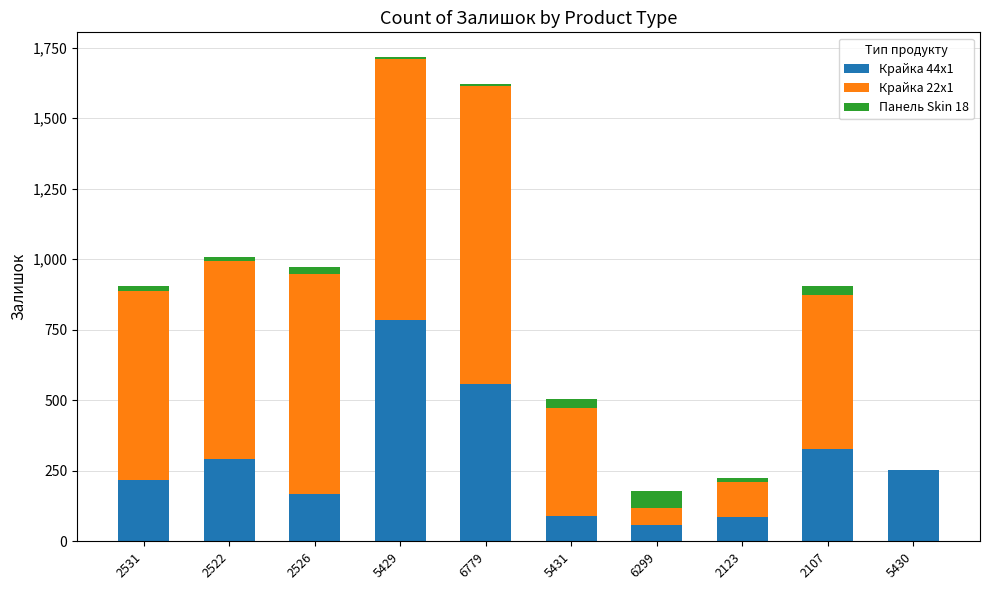

True or false: Крайка 44x1 has a value of 290 at 2522.

True